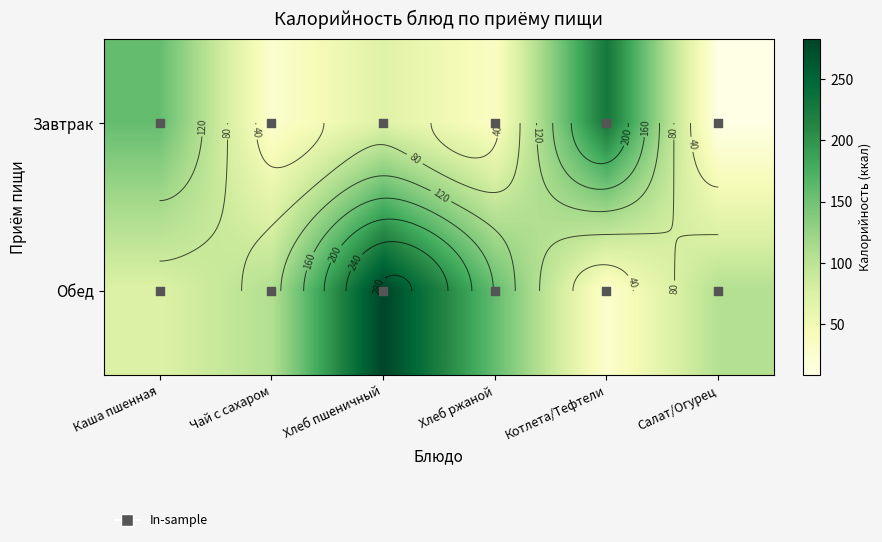

The value of Завтрак at Котлета/Тефтели is 228.7. True or false?

True